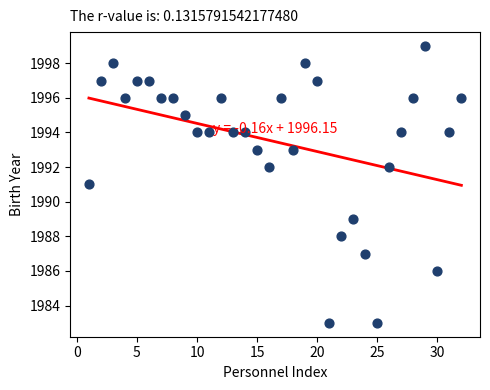

What is the range of X values (max minus min)?

31